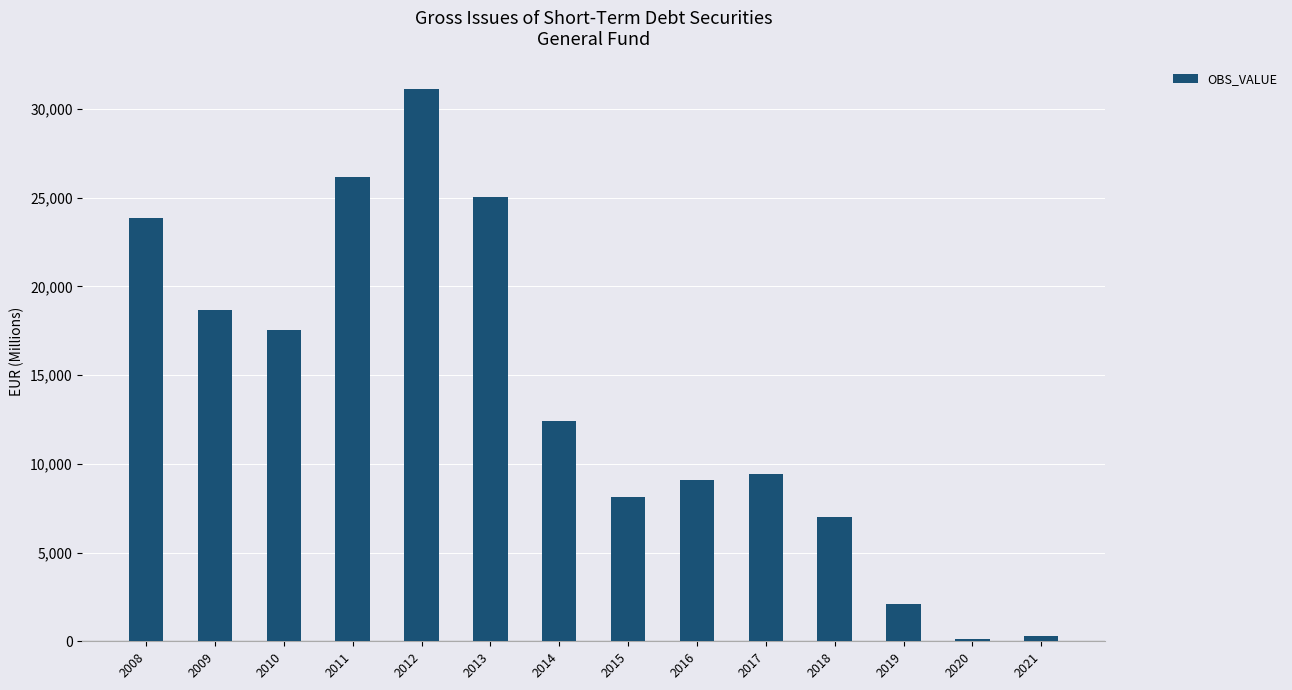

Which has a higher value, 2013 or 2018?

2013